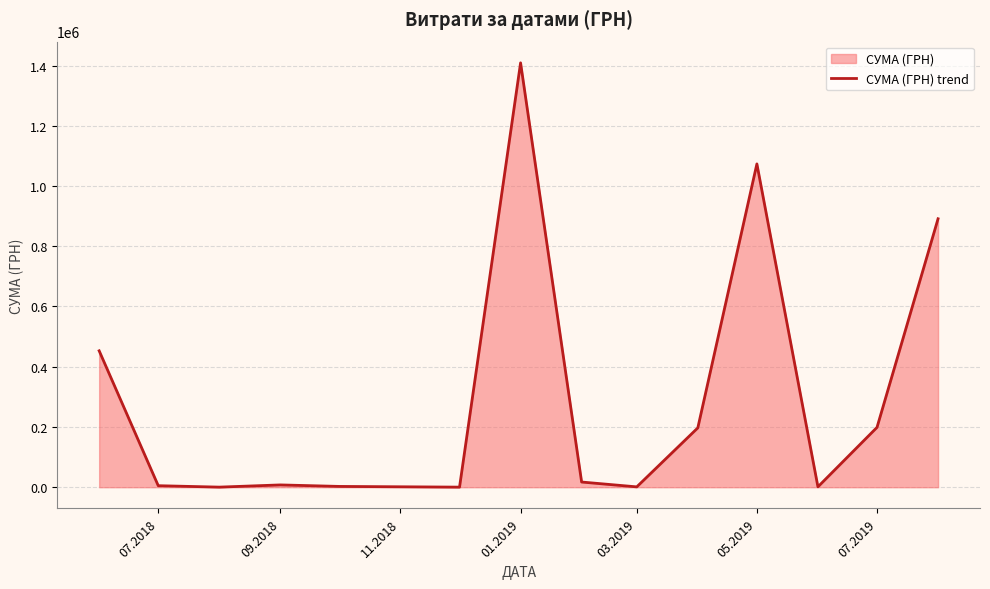

What is the maximum value shown in the chart?

1408844.8